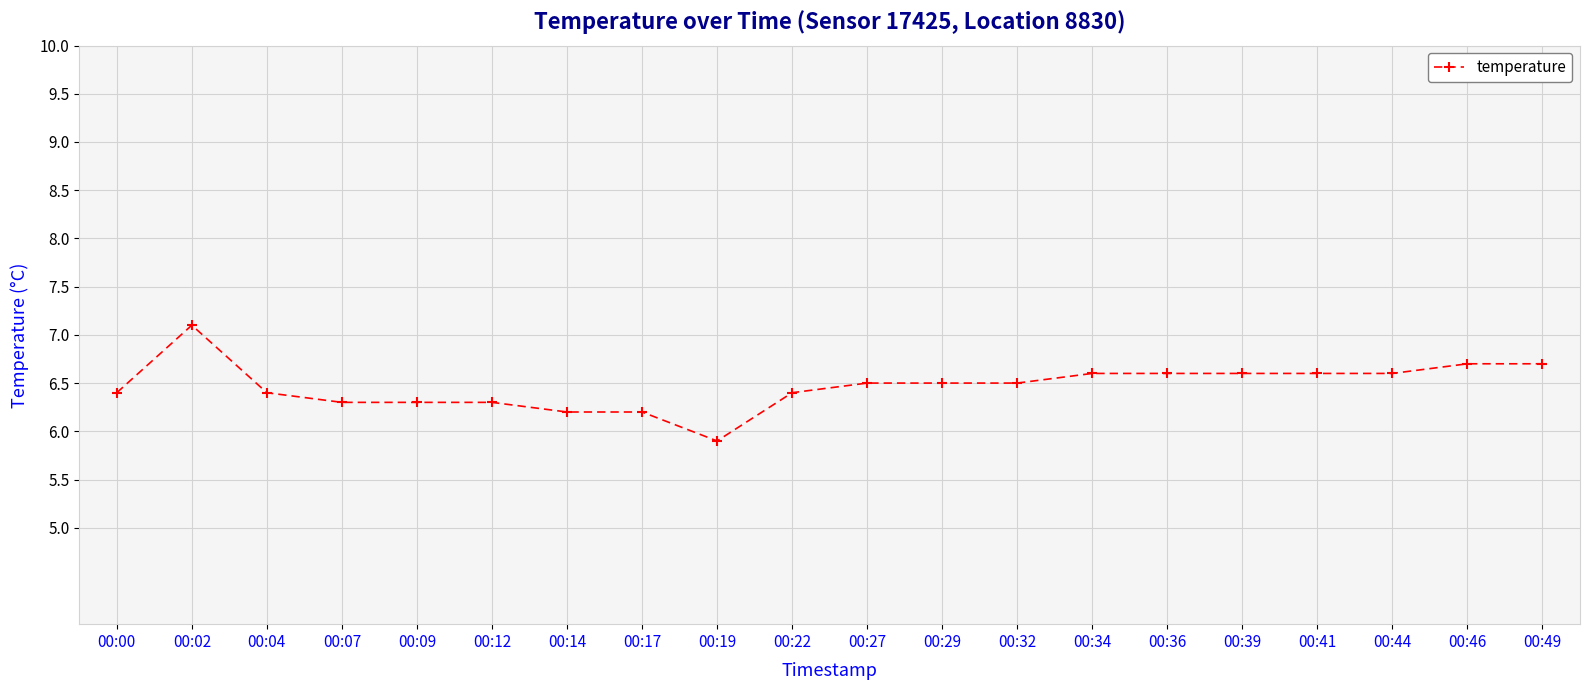

What is the difference between the values at 00:46 and 00:12?

0.4